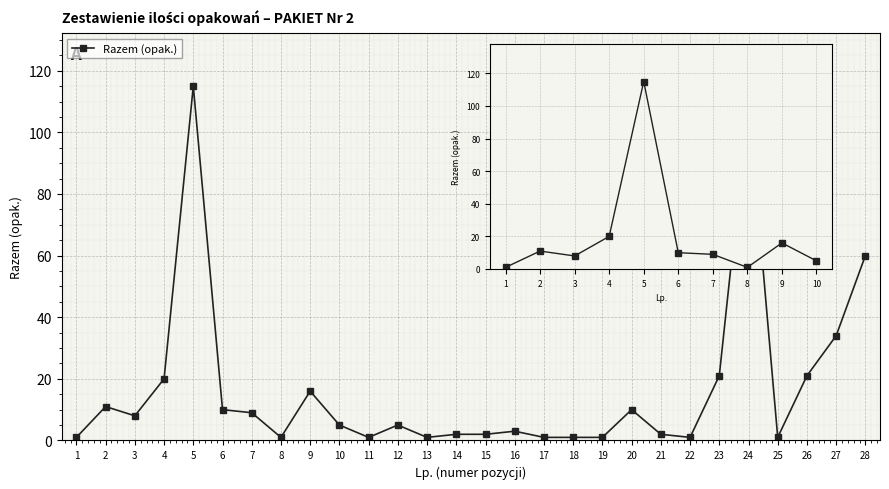

Approximately how many times larger is the value at 8 compared to 10?

0.2